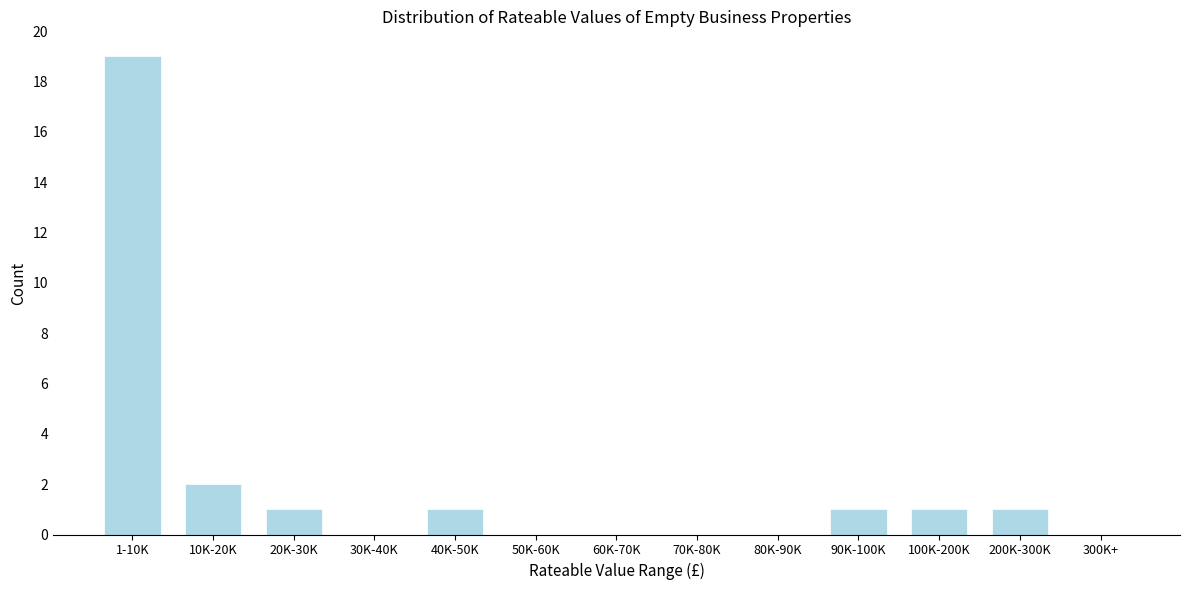

Reading right to left, what are all the values shown in this chart?

300K+=0	200K-300K=1	100K-200K=1	90K-100K=1	80K-90K=0	70K-80K=0	60K-70K=0	50K-60K=0	40K-50K=1	30K-40K=0	20K-30K=1	10K-20K=2	1-10K=19